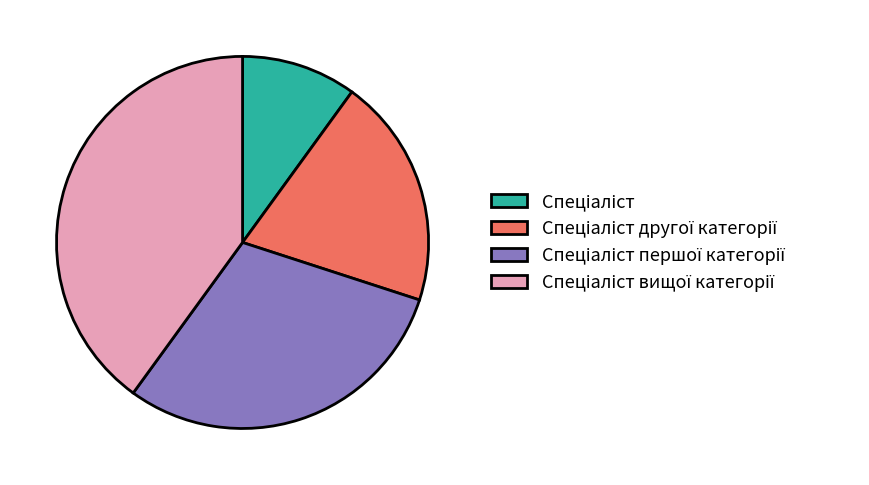

Is there any slice that represents more than half of the pie?

No